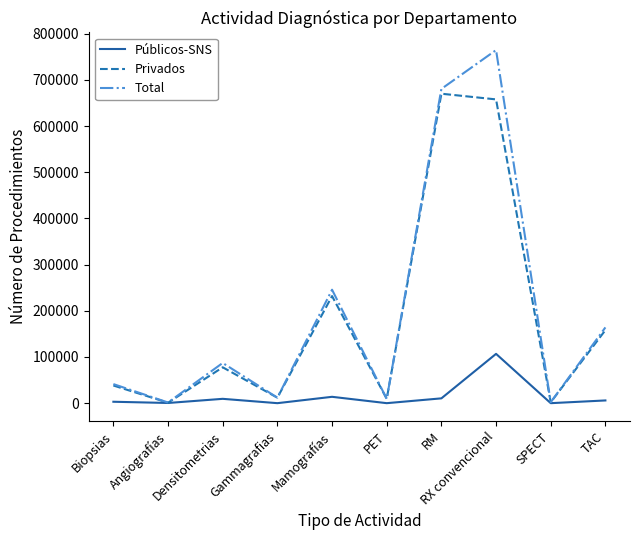

Where is Total nearest to the value 383079?

Mamografías